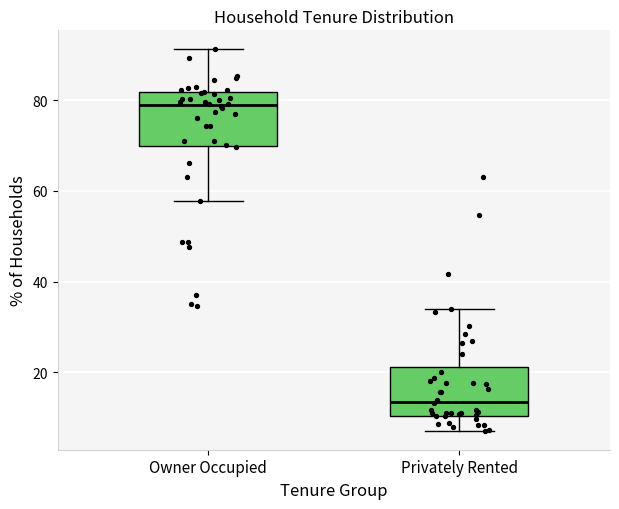

Reading left to right, transcribe this box plot: for each box, give where its median line is, the range the box spans, and where its two whiskers end, as read against the y-axis. The values are not printed on the chart, so give them approximately, as read against the axis.

Owner Occupied: median 78, box 70 to 82, whiskers 58 to 92
Privately Rented: median 14, box 10 to 22, whiskers 8 to 34